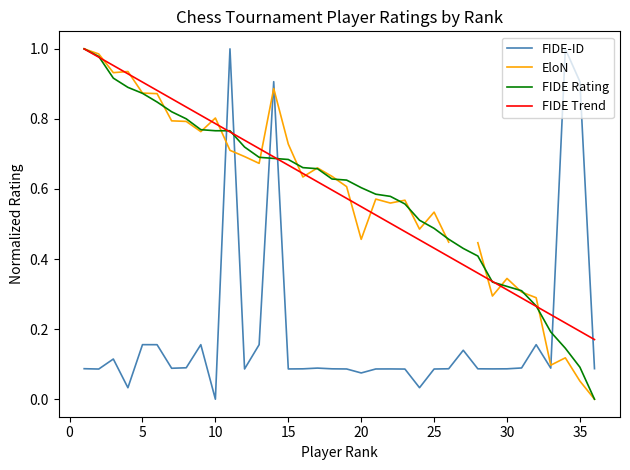

Which series has the largest total across all categories?

FIDE Trend